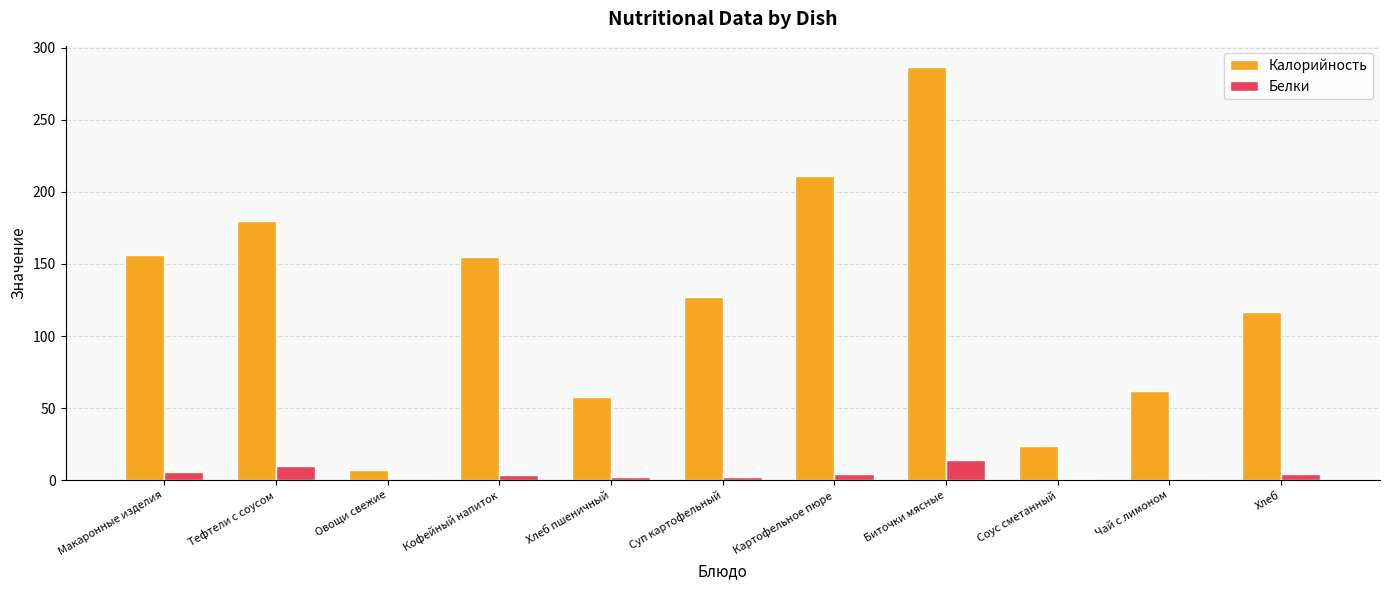

What is the difference between the Калорийность values at Чай с лимоном and Хлеб пшеничный?

4.0